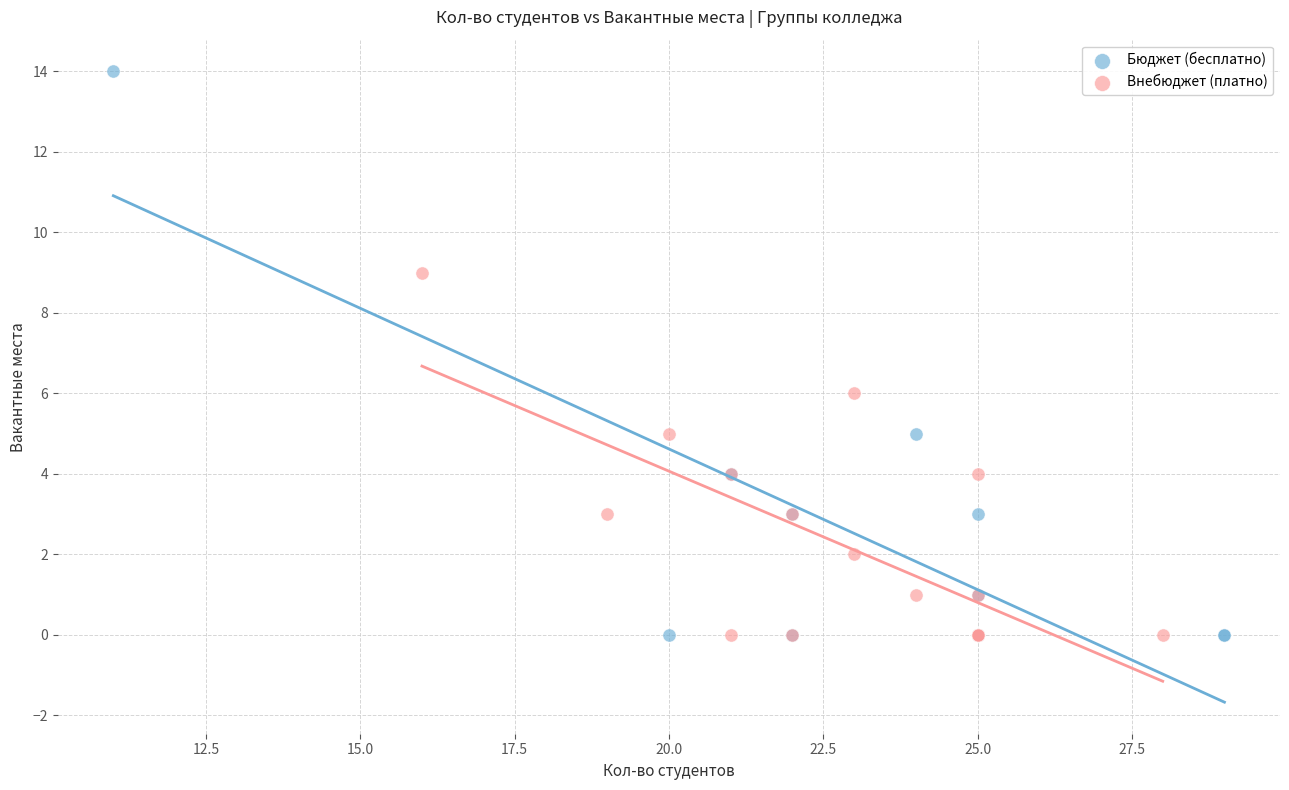

What are all the series names shown in the legend?

Бюджет (бесплатно), Внебюджет (платно)